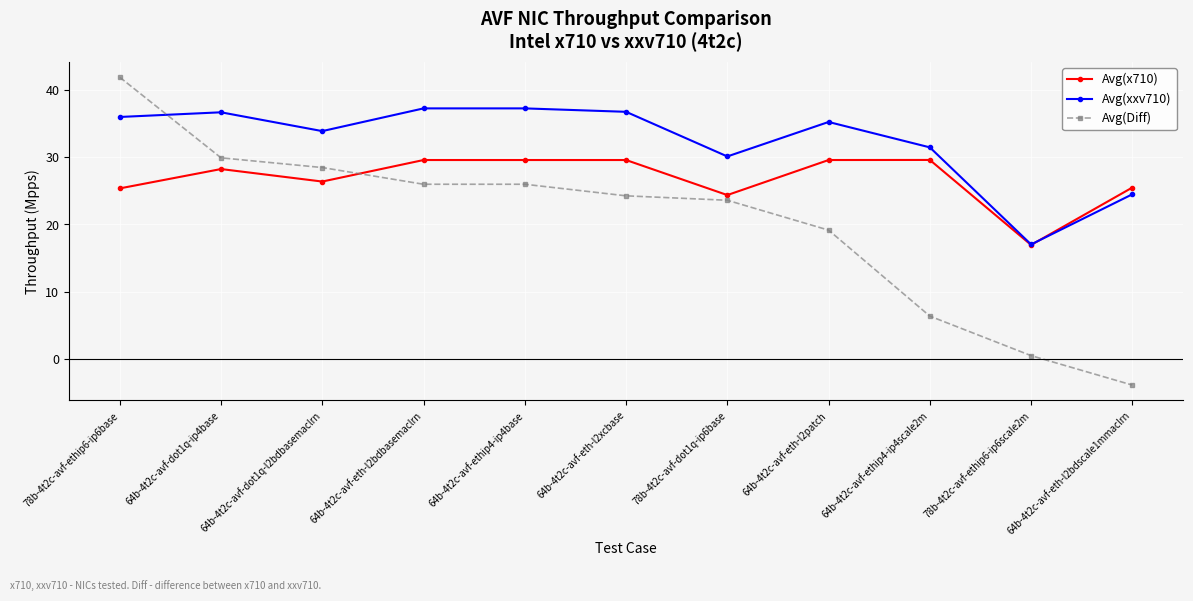

Which series has the largest range (max minus min)?

Avg(Diff)